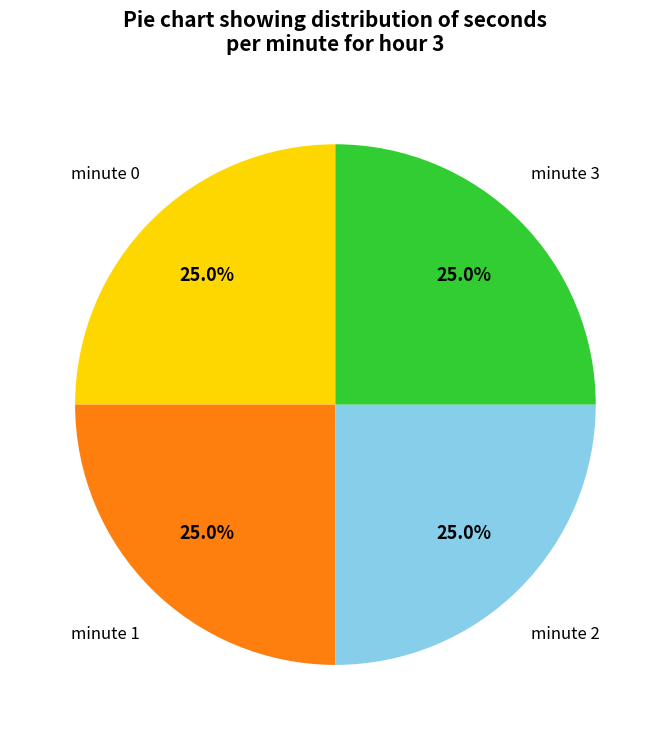

To the nearest percent, what portion does minute 3 represent?

25%